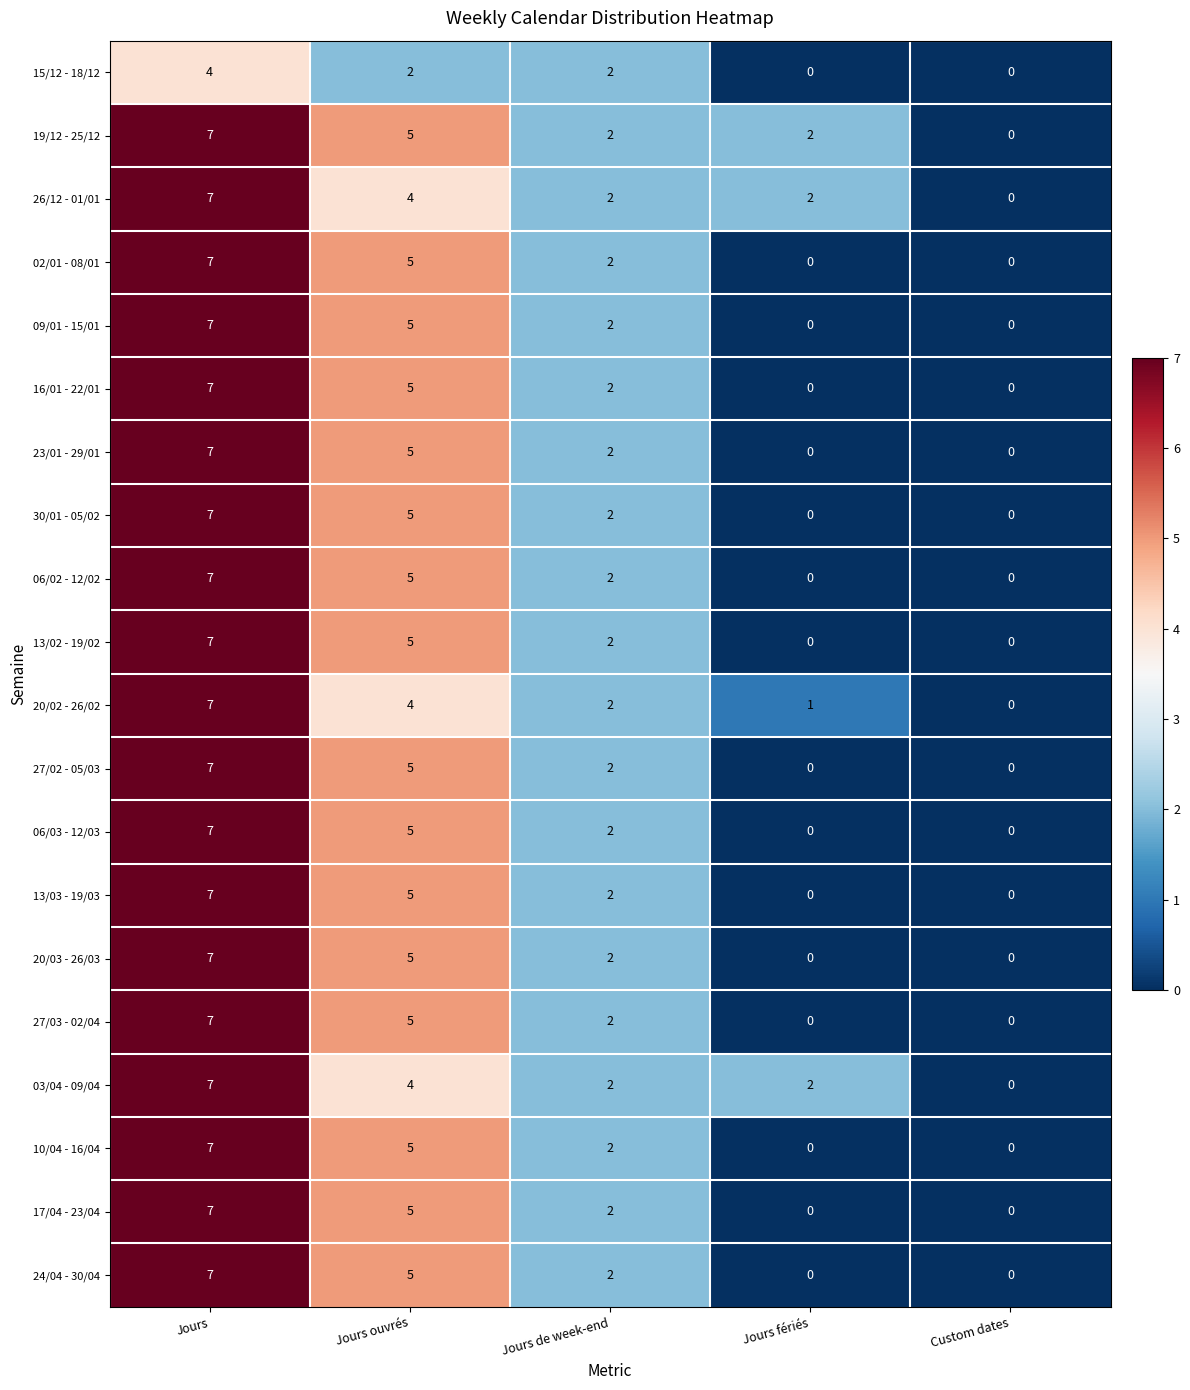

Is it true that 17/04 - 23/04 equals 0 at Custom dates?

True